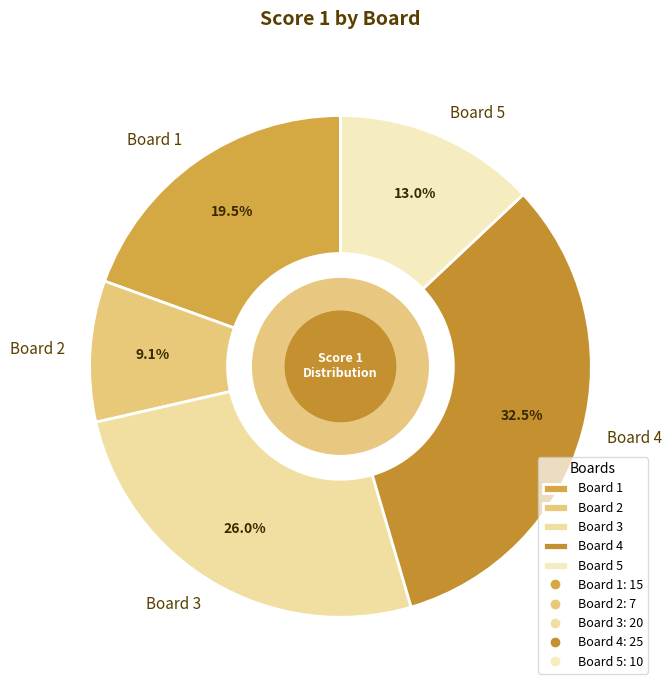

How much of the chart is everything except Board 3?

74.0%